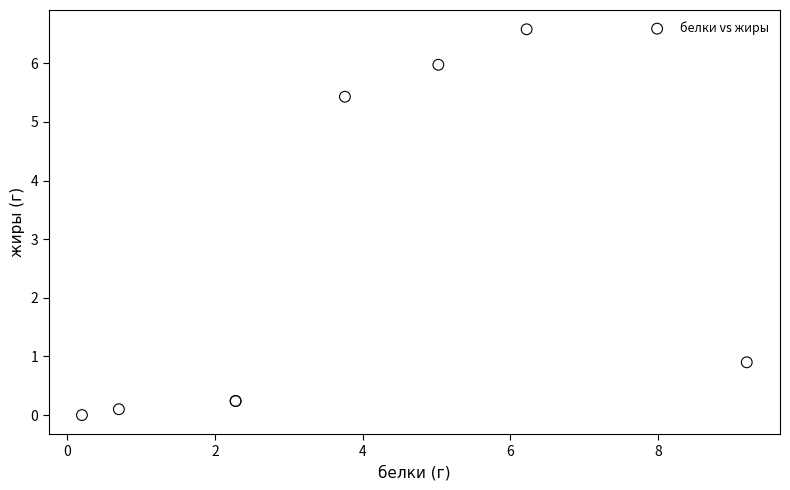

What Y value in the scatter plot is closest to 3?

0.9